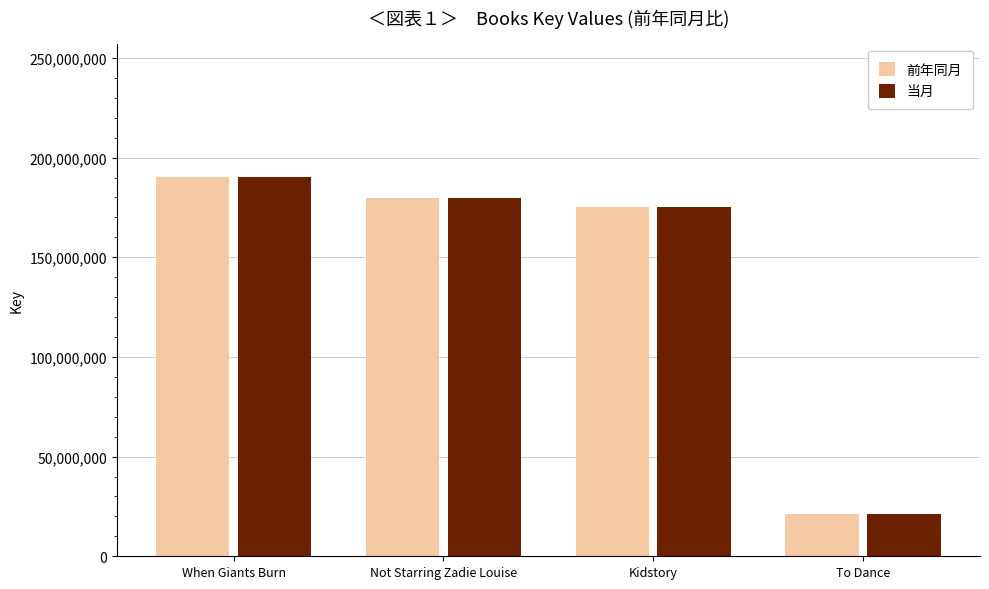

How many series are shown in this chart?

2